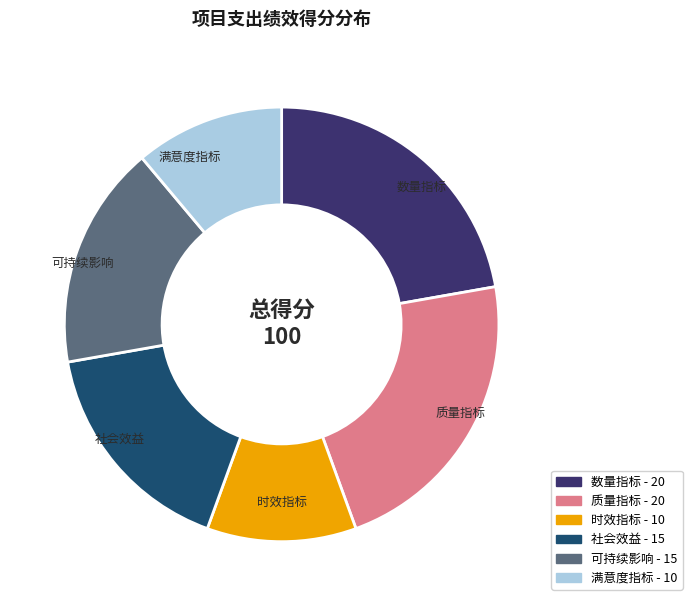

Between 社会效益 and 时效指标, which is larger?

社会效益